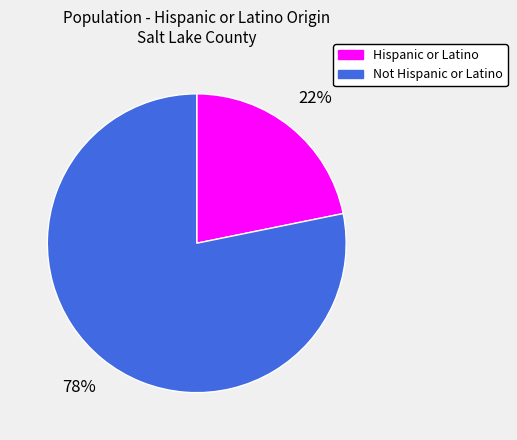

Which has a higher value, Hispanic or Latino or Not Hispanic or Latino?

Not Hispanic or Latino